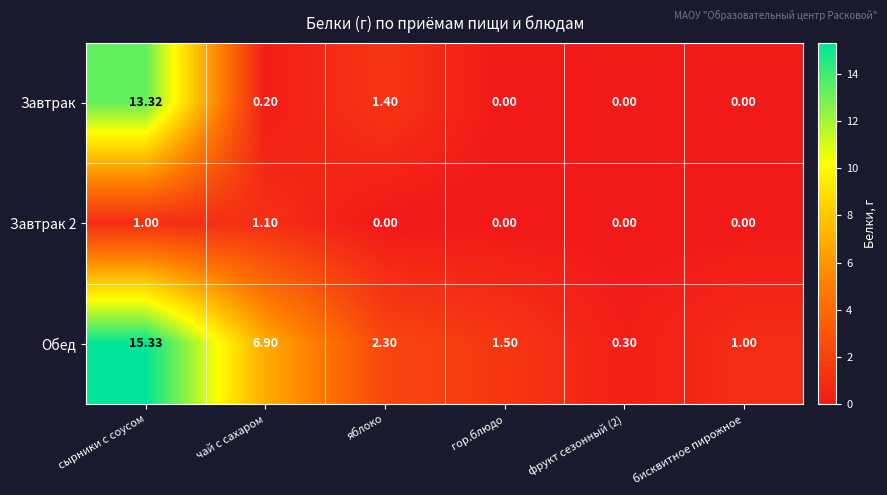

Which category has the highest value in the Обед series?

сырники с соусом